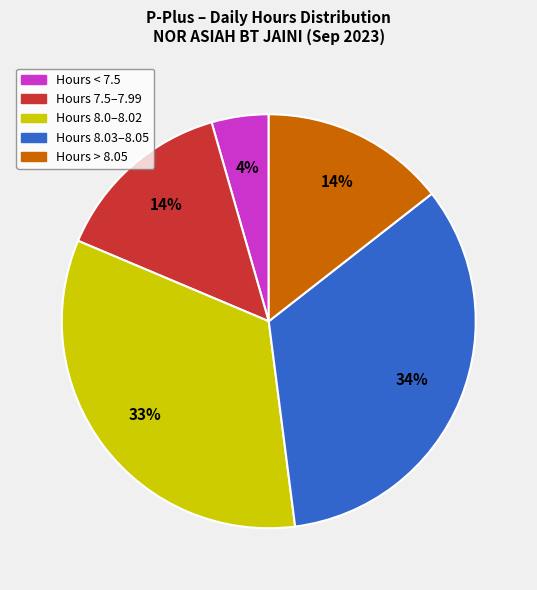

Is there a majority slice in this chart?

No